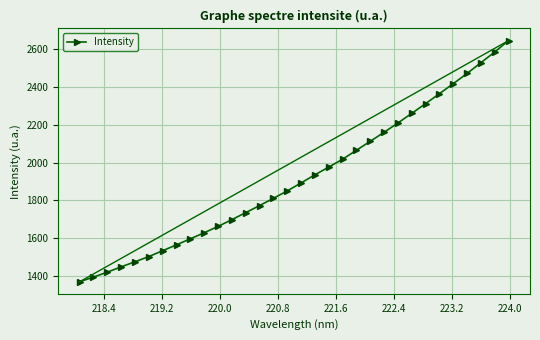

True or false: there are more than 1 points higher than both neighbors.

False